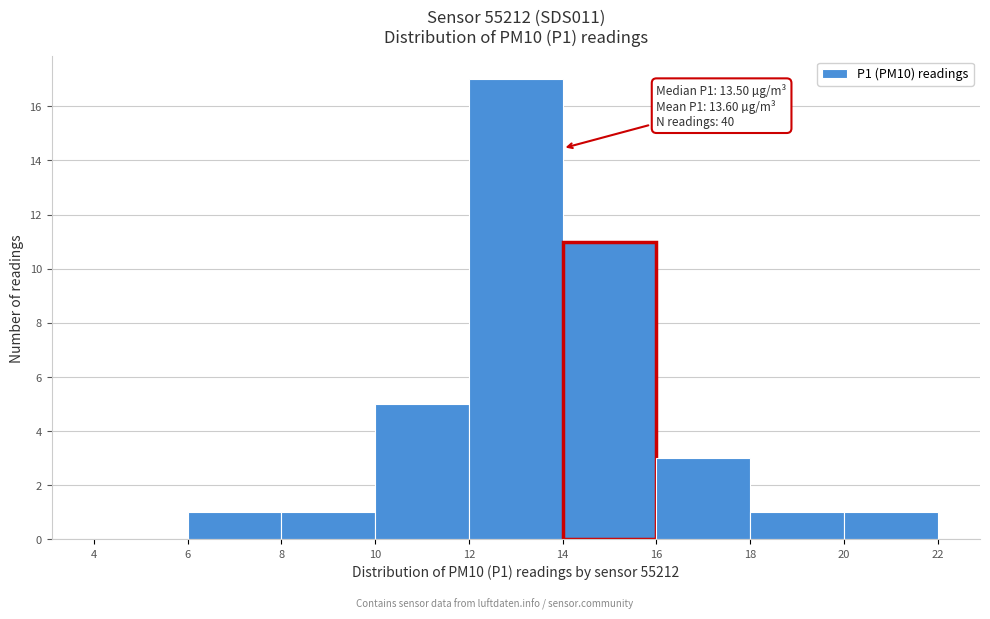

Over which range of the x-axis is the bar tallest?

12 to 14